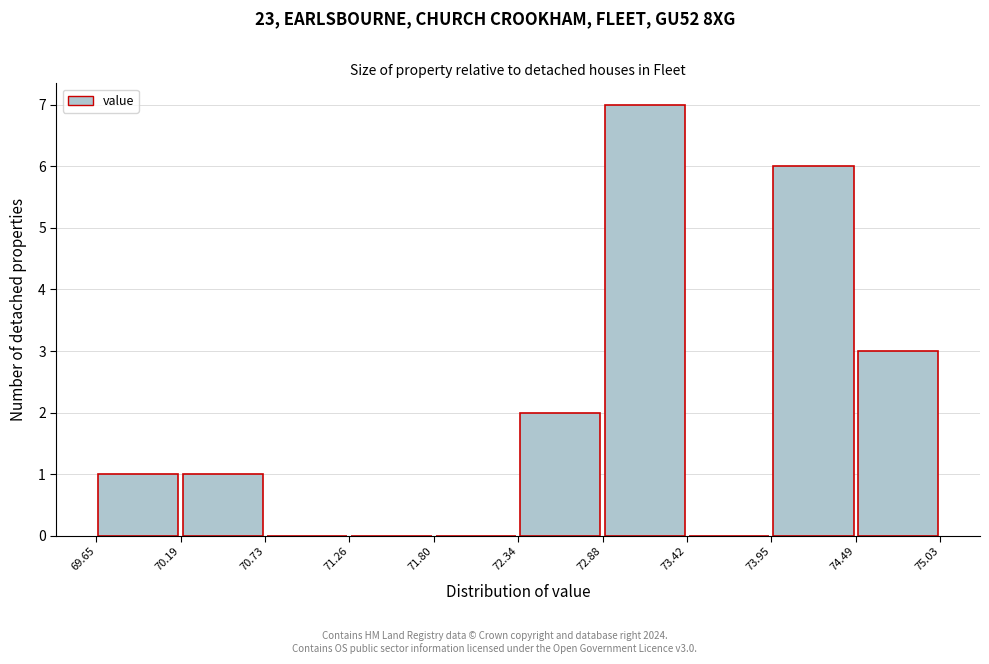

Reading left to right, transcribe this chart: for each bar, give the range it covers on the x-axis and its height. The values are not printed on the chart, so give them approximately, as read against the axis.

69.65 to 70.19: 1
70.19 to 70.73: 1
70.73 to 71.26: 0
71.26 to 71.80: 0
71.80 to 72.34: 0
72.34 to 72.88: 2
72.88 to 73.42: 7
73.42 to 73.95: 0
73.95 to 74.49: 6
74.49 to 75.03: 3